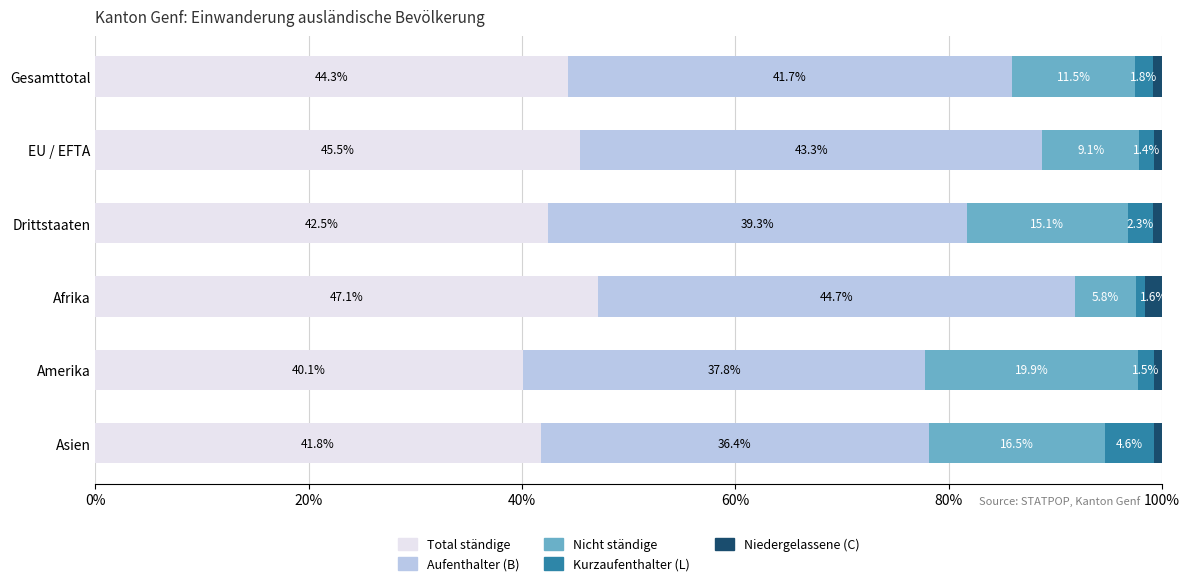

What is the difference between the second highest and minimum values in the Total ständige series?

5.4